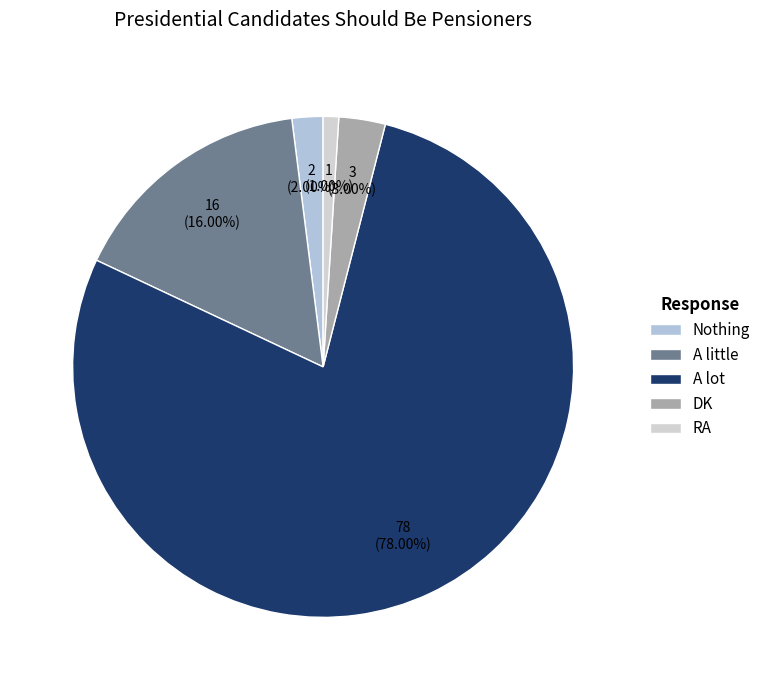

Combined, what portion of the pie is A lot and DK?

81.0%